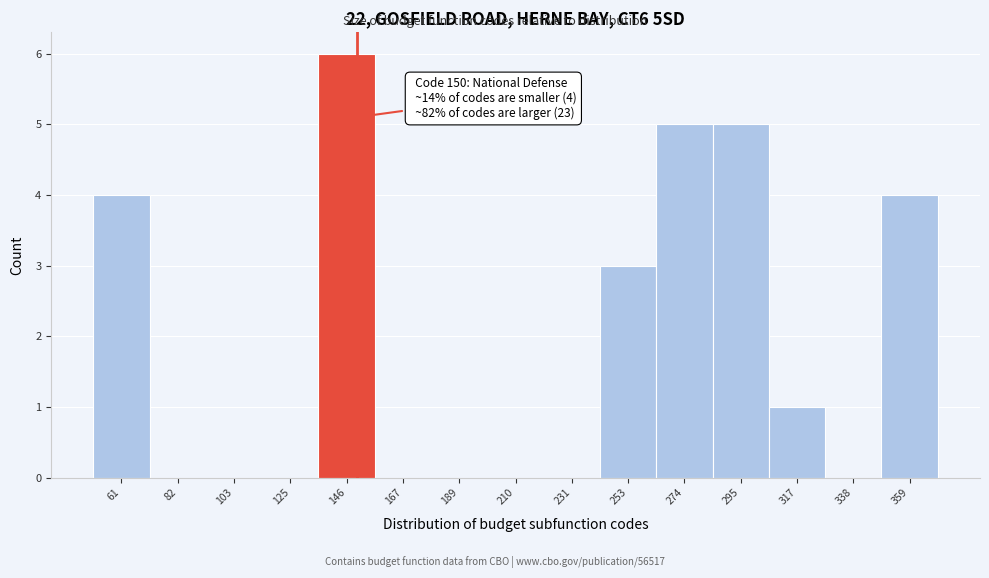

Over which range of the x-axis is the bar tallest?

135 to 155